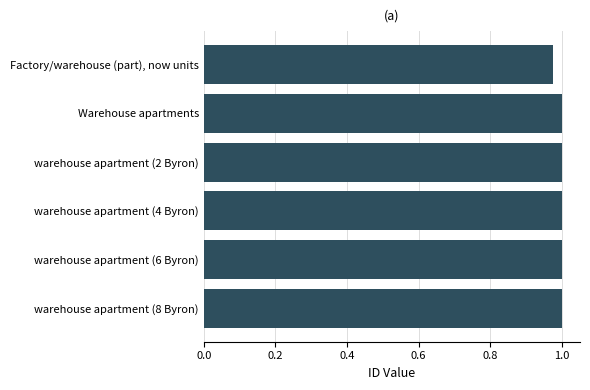

At which label is the value closest to 0?

Factory/warehouse (part), now units